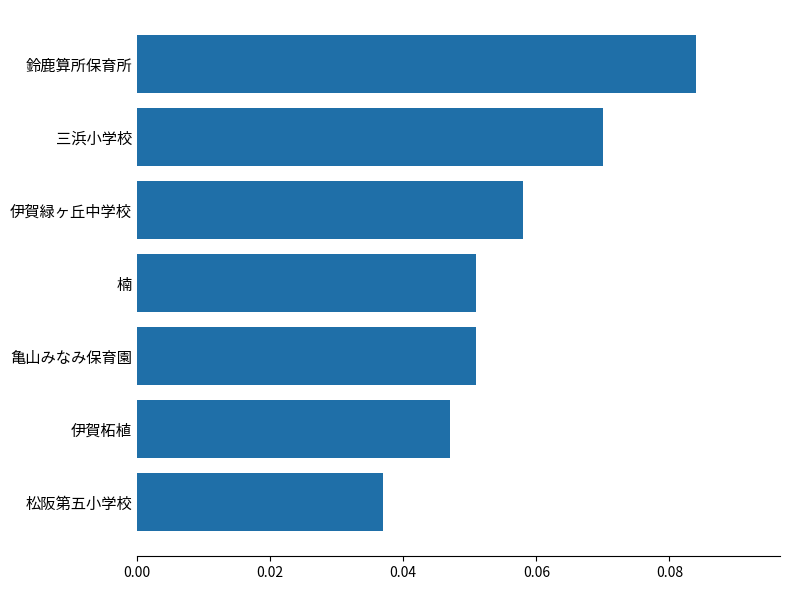

The value at 伊賀緑ヶ丘中学校 is 0.0. True or false?

False